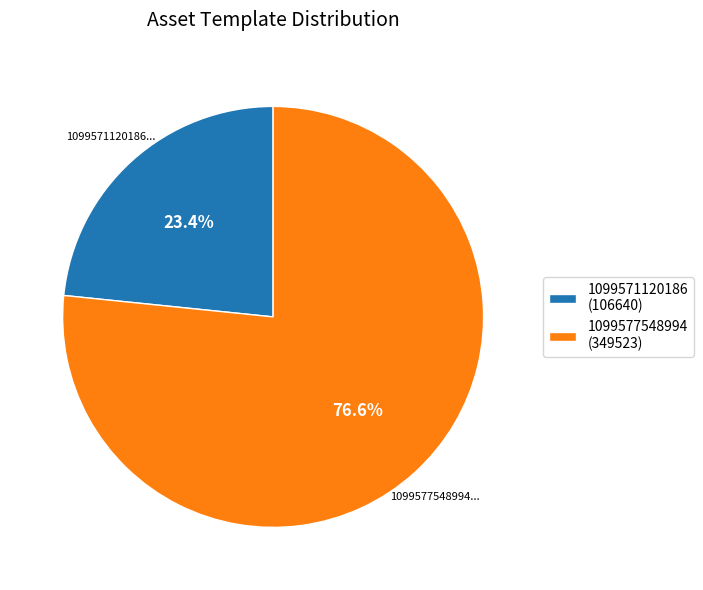

To the nearest percent, what is the difference between the 1099571120186 and 1099577548994 slice percentages?

53%